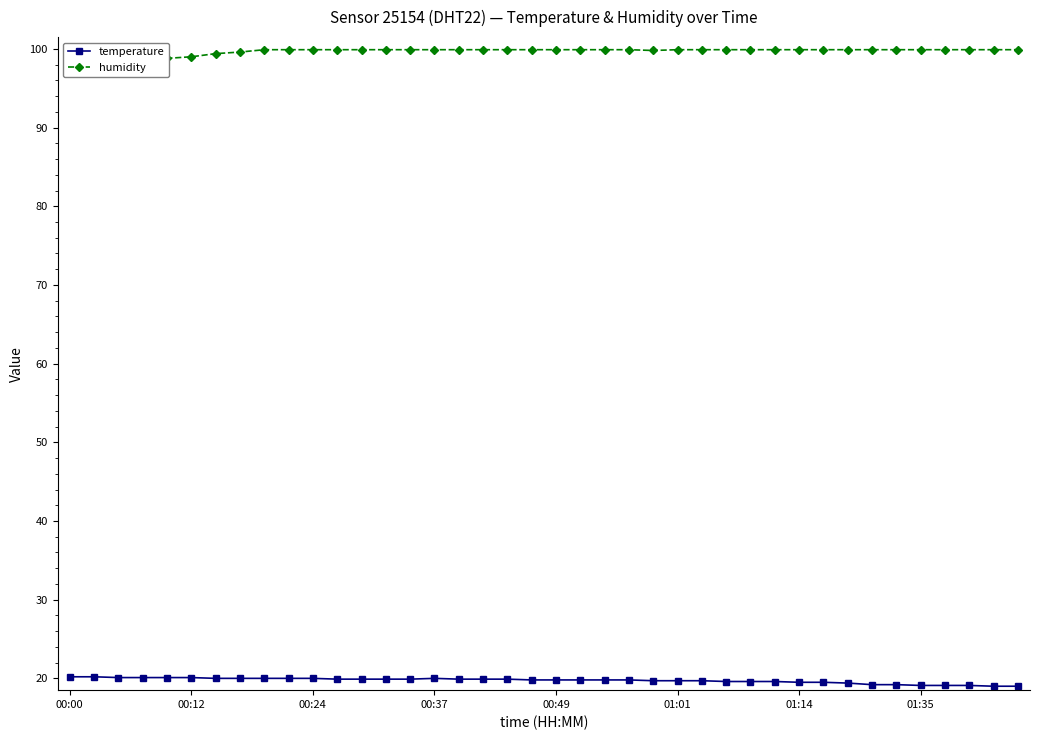

Between 11 and 23, which series saw the biggest shift?

temperature